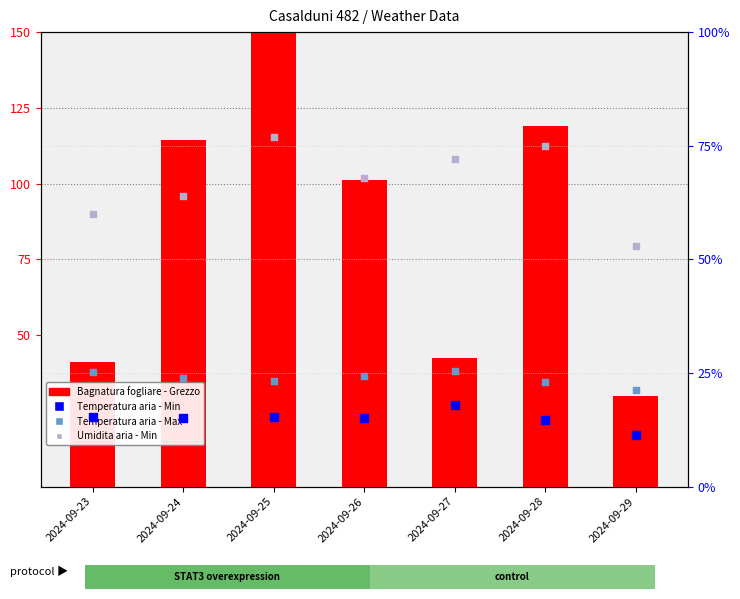

What is the total value across all series at 2024-09-24?

217.2